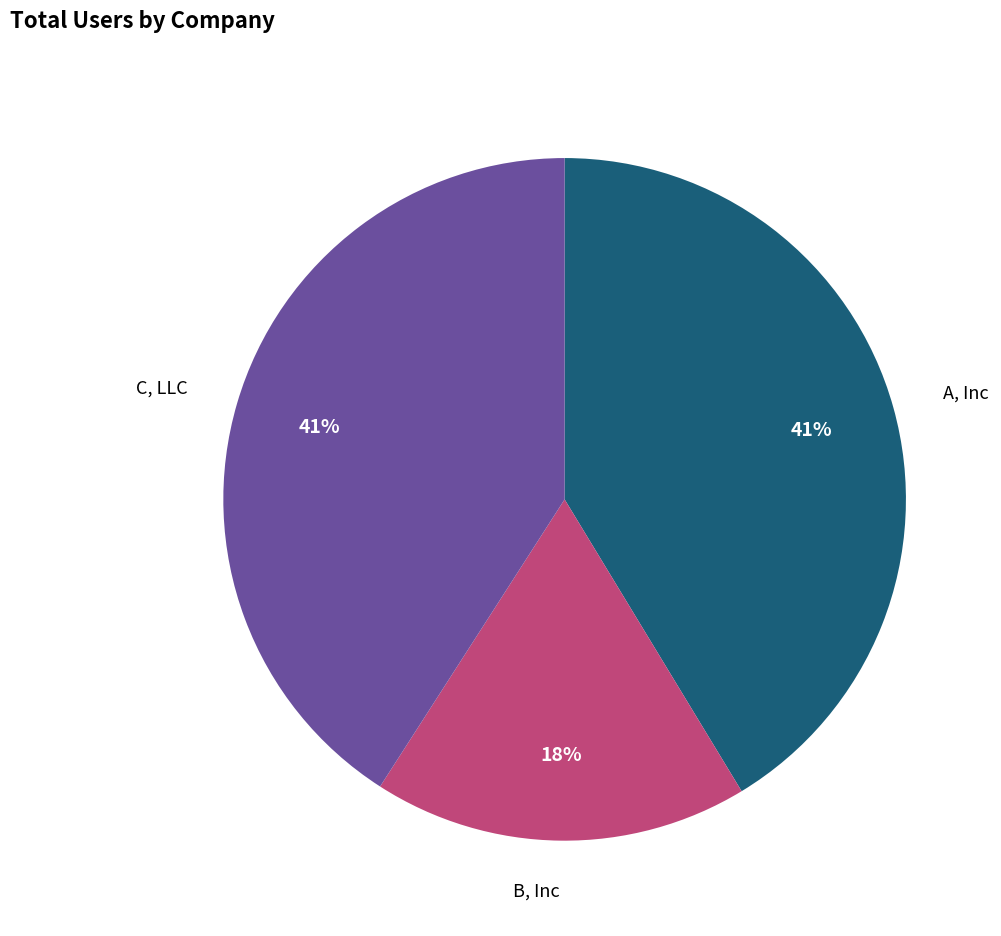

Does any single category account for the majority?

No